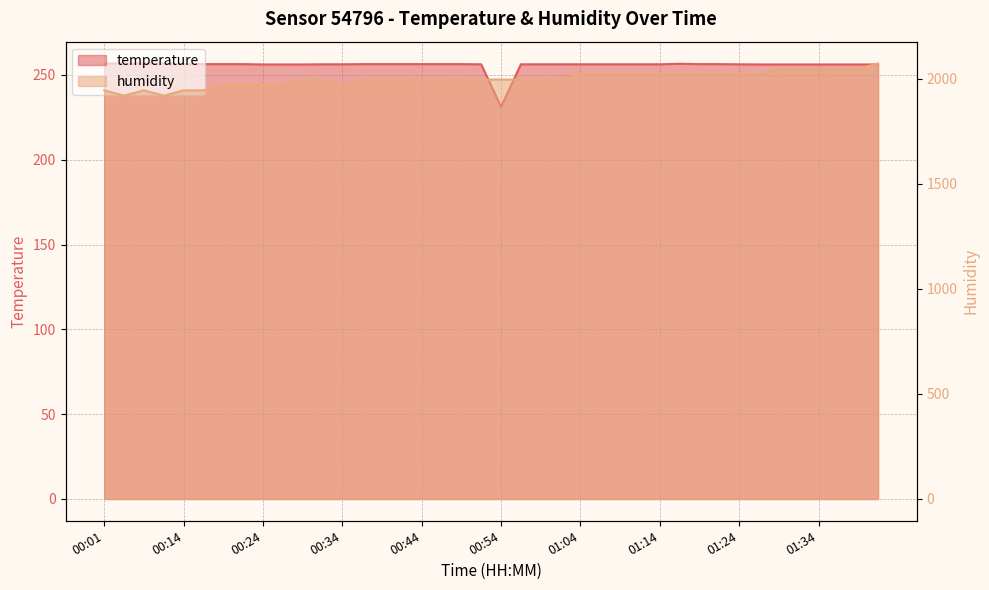

True or false: temperature has a value of 87.1 at 01:17.

False